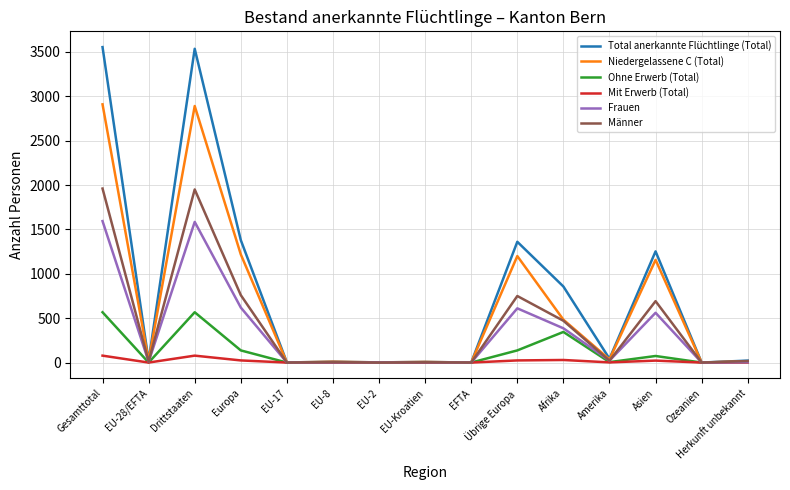

What is the total value across all series at Afrika?

2571